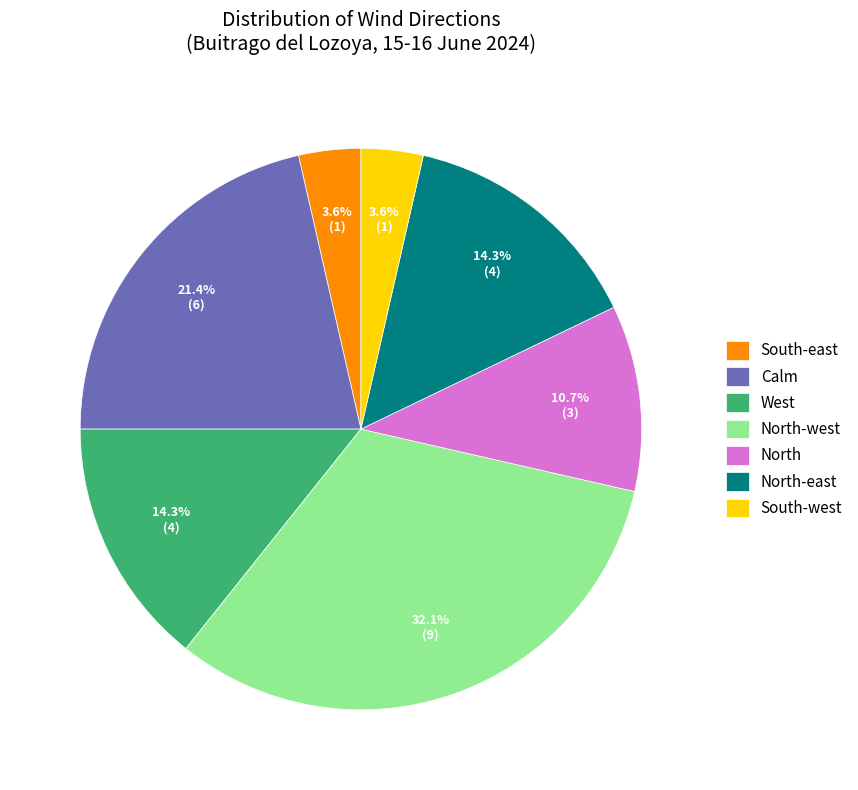

Do North-west and West together represent more than half of the pie?

No